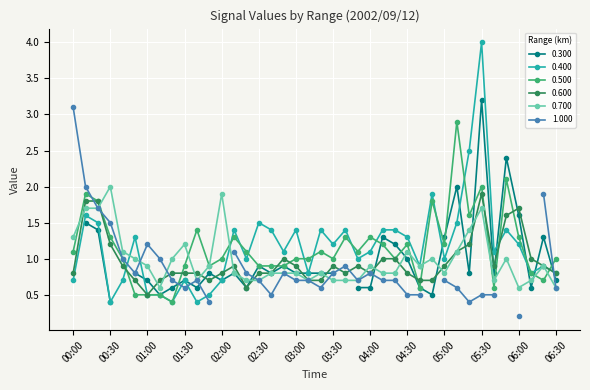

True or false: 0.500 and 0.400 intersect in this chart.

True